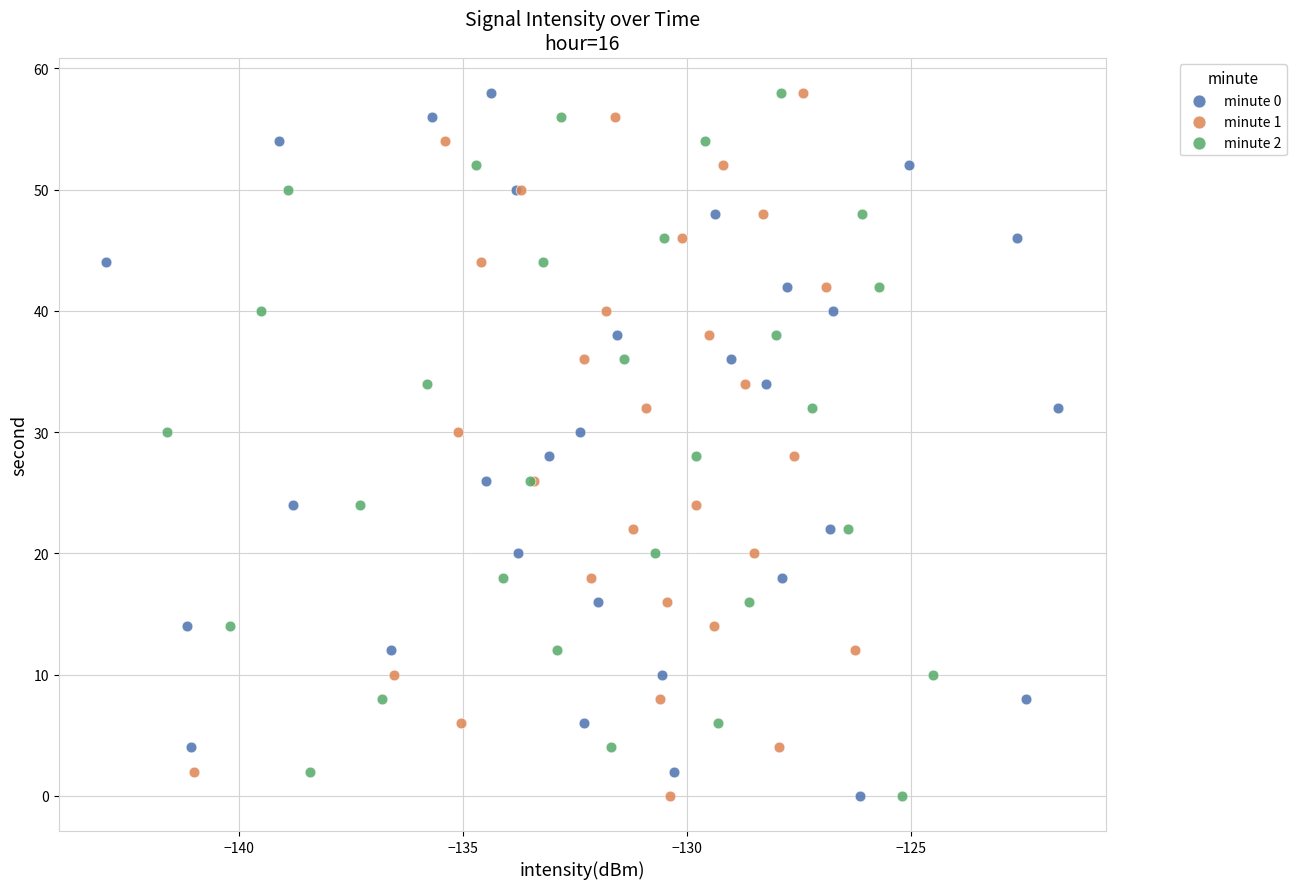

What are all the series names shown in the legend?

minute 0, minute 1, minute 2